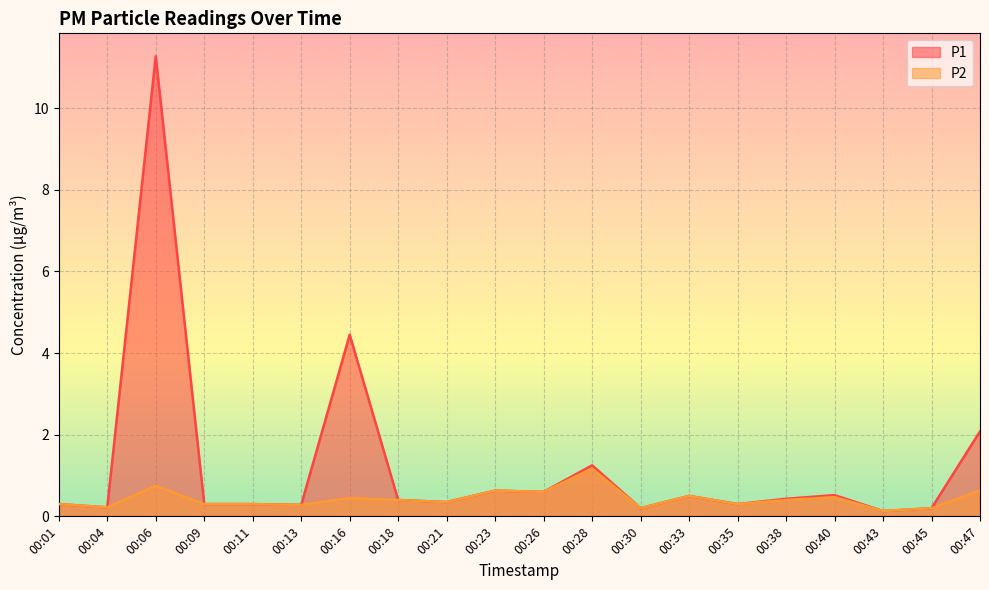

What is the value of the P1 point at the 4th from the left?

0.3